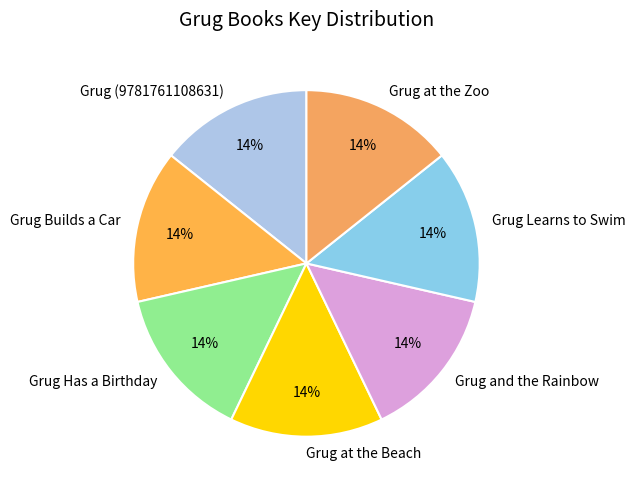

What percentage is the Grug Builds a Car slice, to the nearest percent?

14%